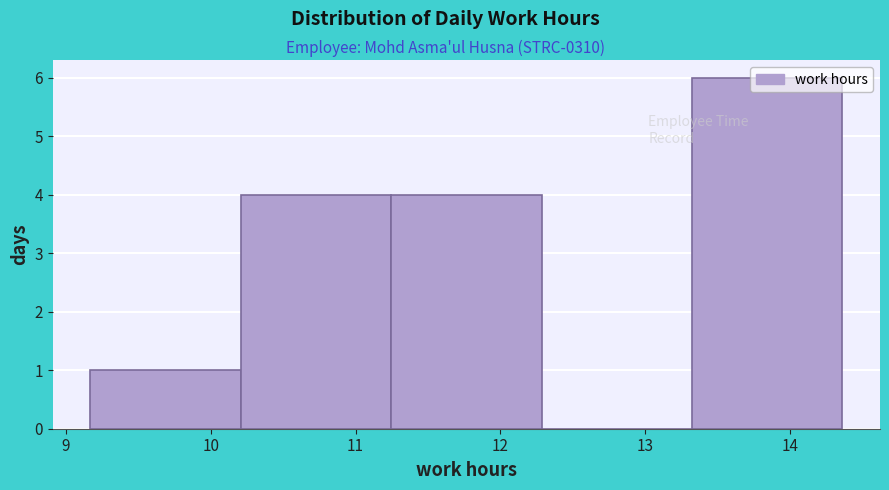

Reading left to right, list every bar in this chart as the range it spans on the x-axis followed by its height. Neither the bar edges nor the heights are printed on the chart, so give them approximately, as read against the axes.

9.2 to 10.2: 1
10.2 to 11.2: 4
11.2 to 12.3: 4
12.3 to 13.3: 0
13.3 to 14.4: 6